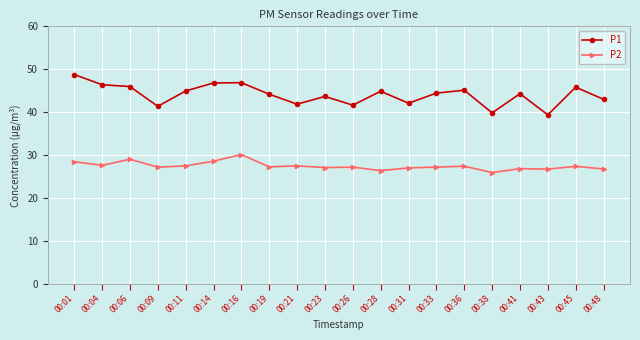

True or false: P1 has more than 0 interior local peaks.

True